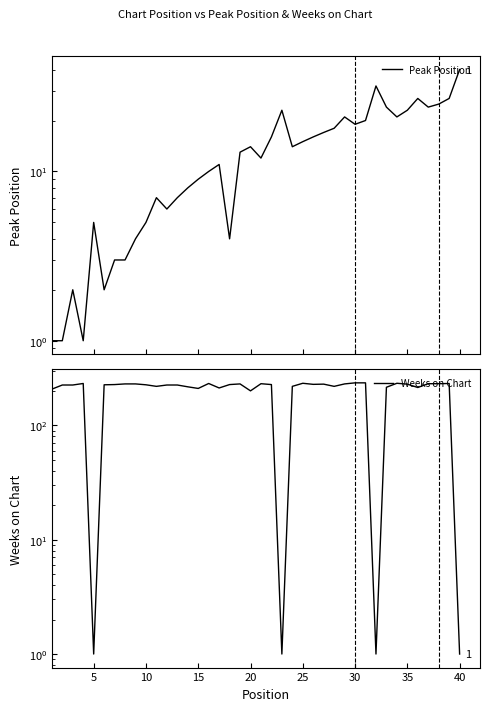

How many data points in Peak Position are above 14?

18